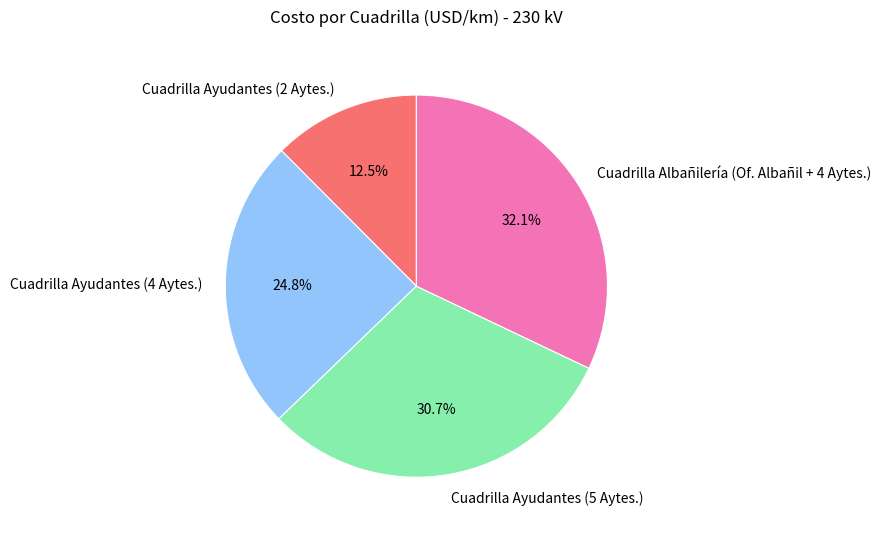

Which slice is the largest?

Cuadrilla Albañilería (Of. Albañil + 4 Aytes.)